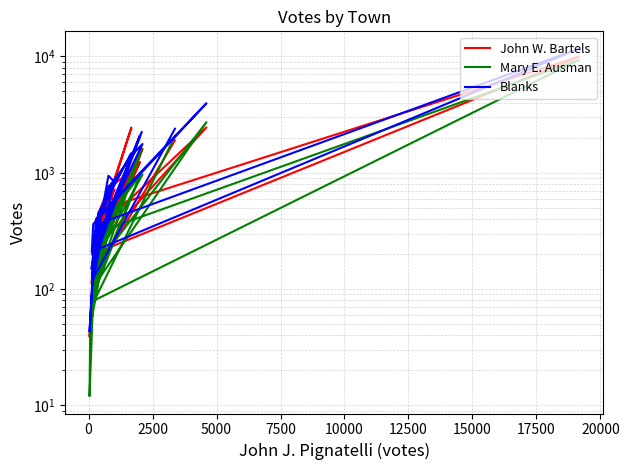

In Mary E. Ausman, how many points are lower than both neighbors (excluding endpoints)?

8